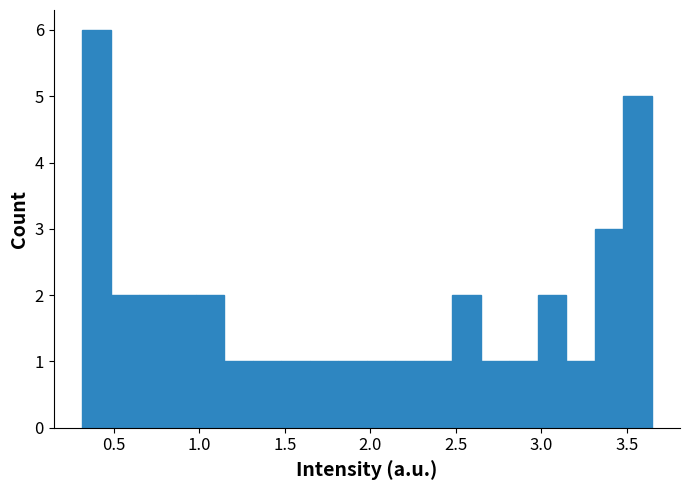

Around what value on the x-axis is the tallest bar? Give the approximate position of its centre, as read against the axis.

0.40